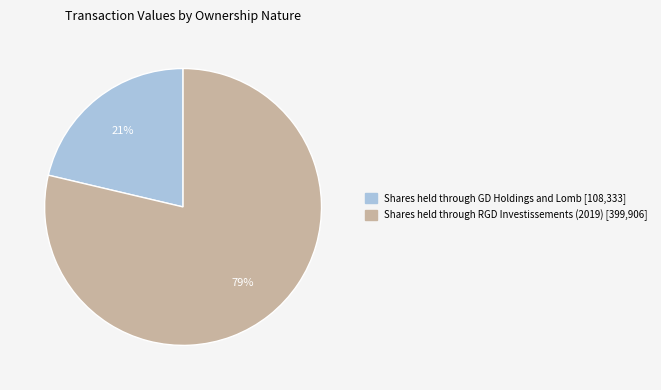

Is there any slice that represents more than half of the pie?

Yes